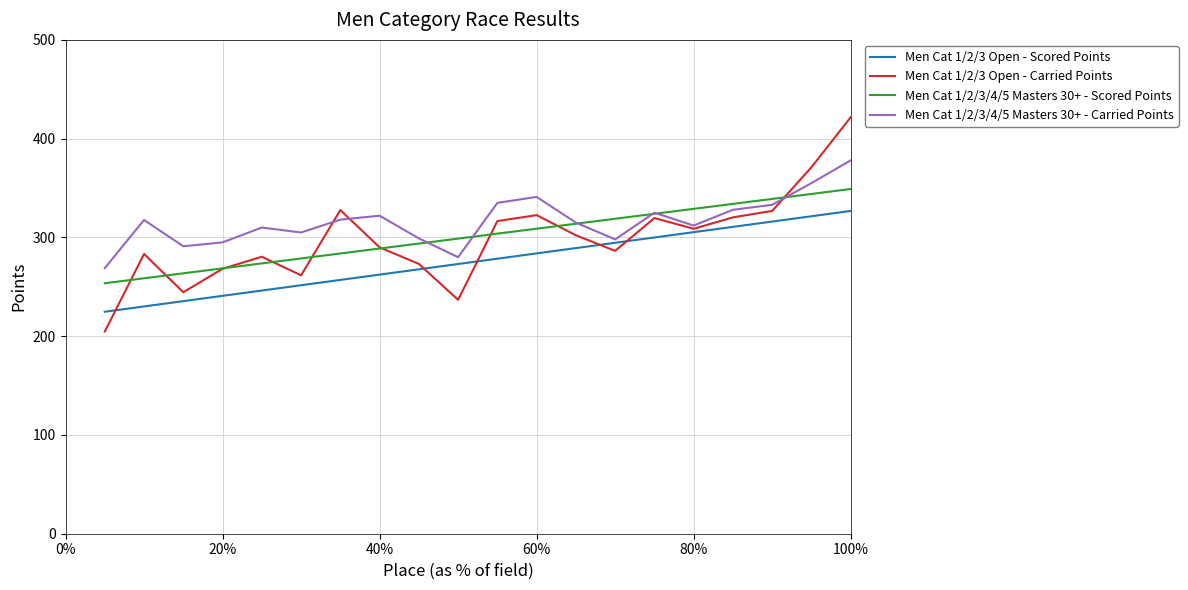

Which series has the widest spread of values?

Men Cat 1/2/3 Open - Carried Points